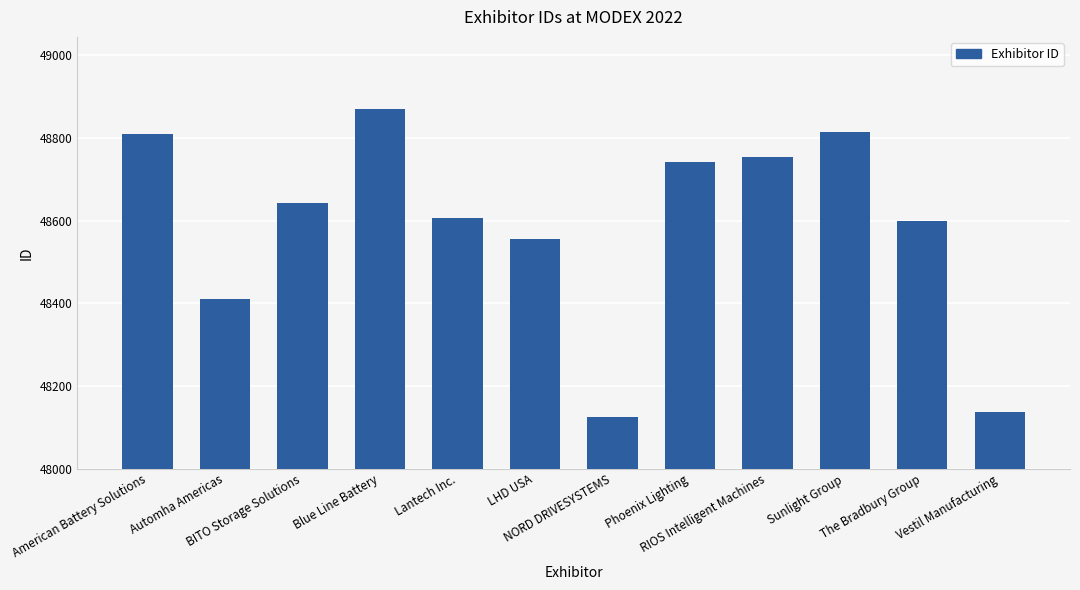

Between Vestil Manufacturing and Automha Americas, which is larger?

Automha Americas